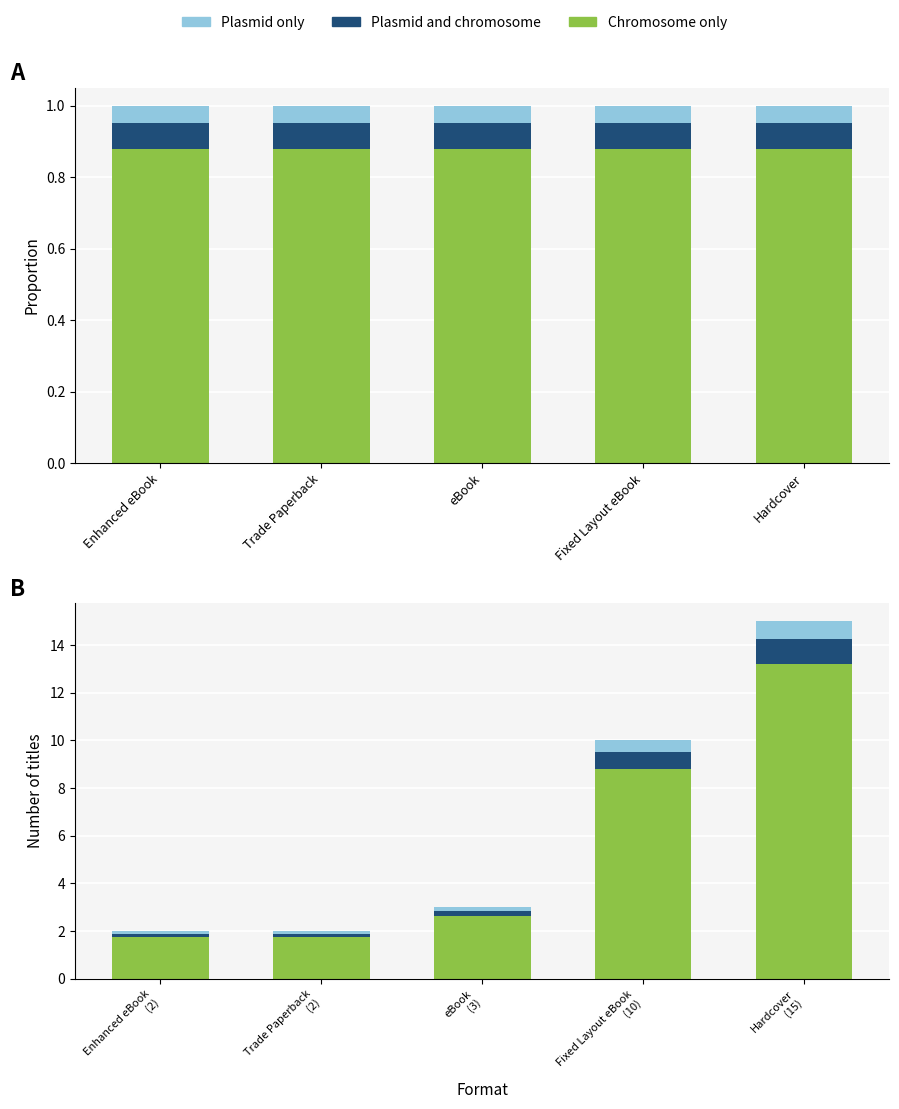

Which series has the largest total across all categories?

Chromosome only